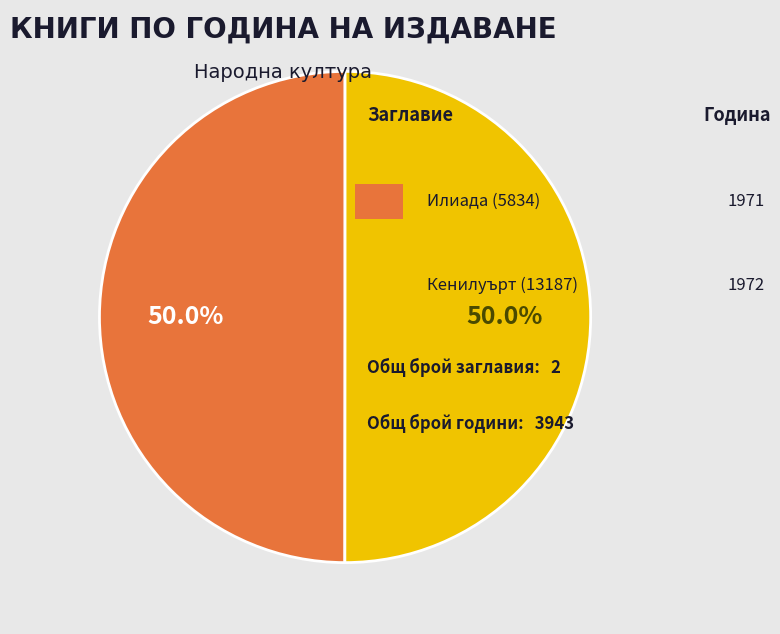

Count the number of slices in the pie.

2